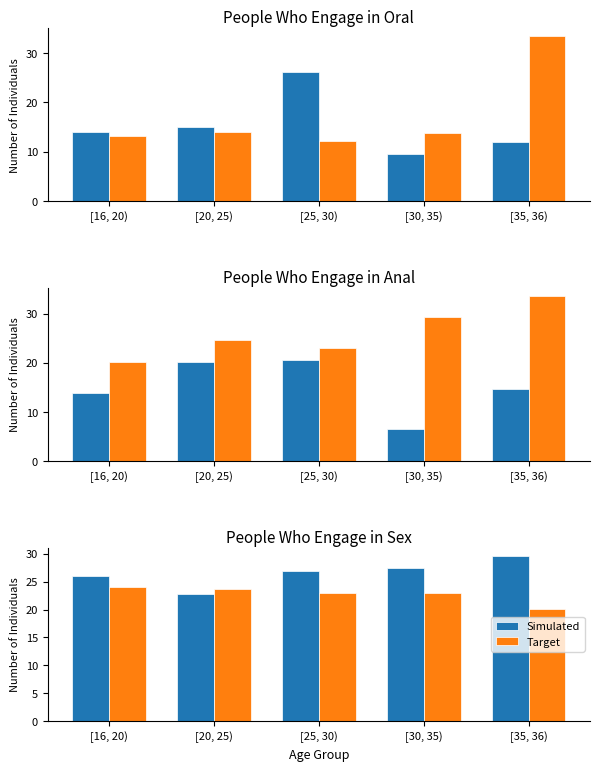

What is the average value of the Target series?

22.7